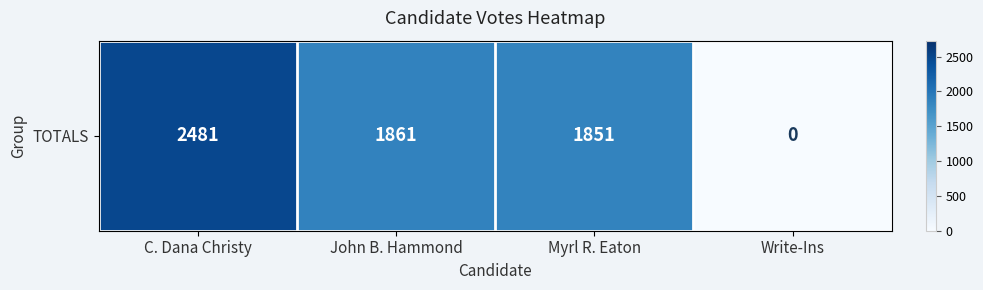

Between John B. Hammond and Write-Ins, which is larger?

John B. Hammond